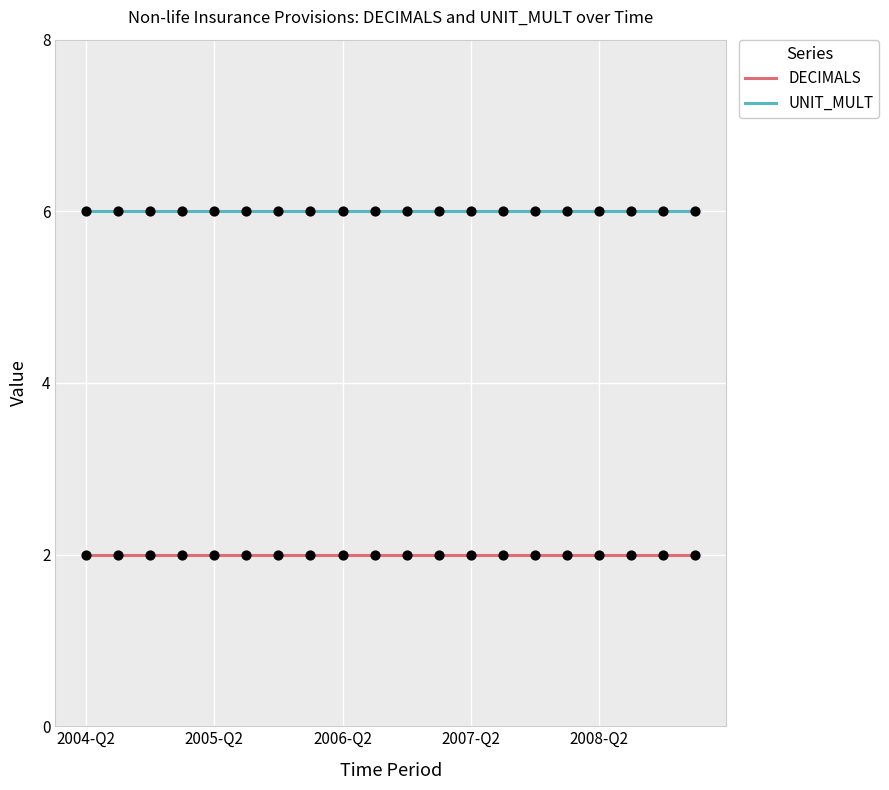

What are all the series names shown in the legend?

DECIMALS, UNIT_MULT